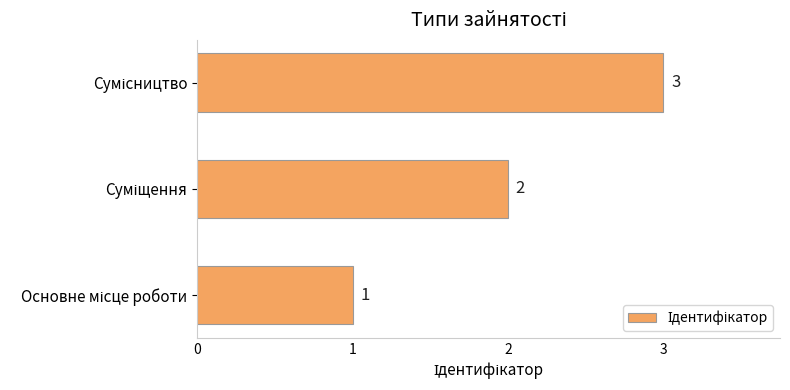

What is the sum of all values?

6